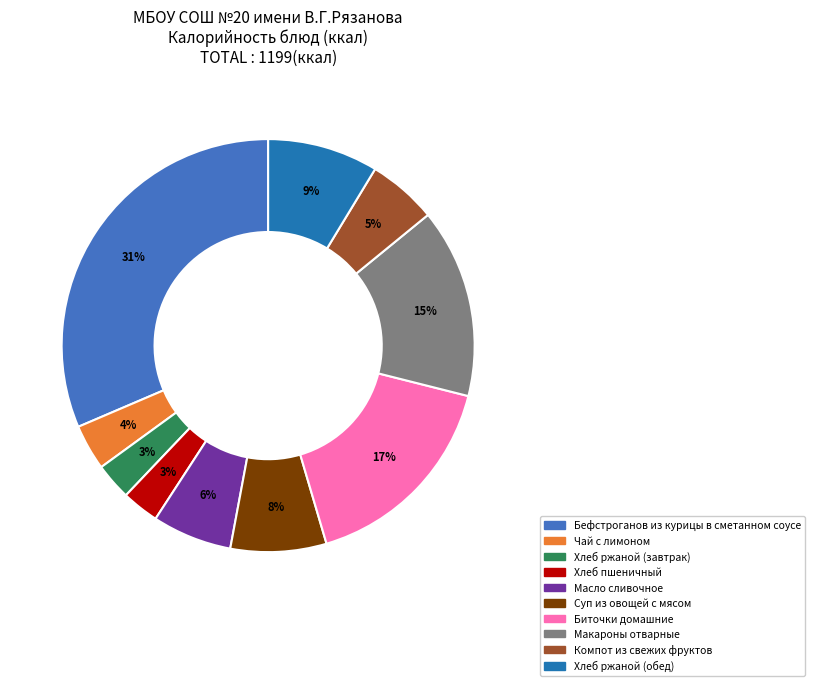

Is the sum of Чай с лимоном and Масло сливочное greater than half?

No